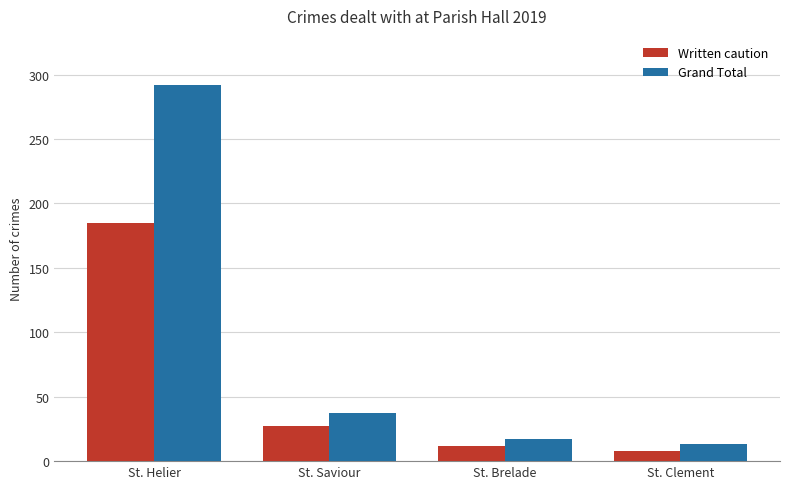

What is the sum of all Written caution values?

232